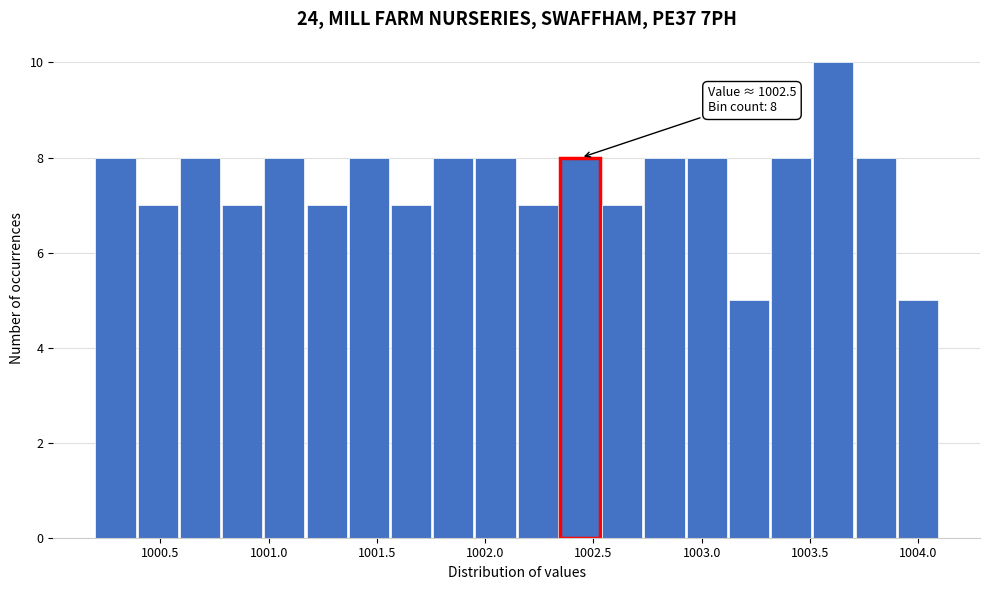

Read against the x-axis, roughly where is the centre of the tallest bar?

1003.60